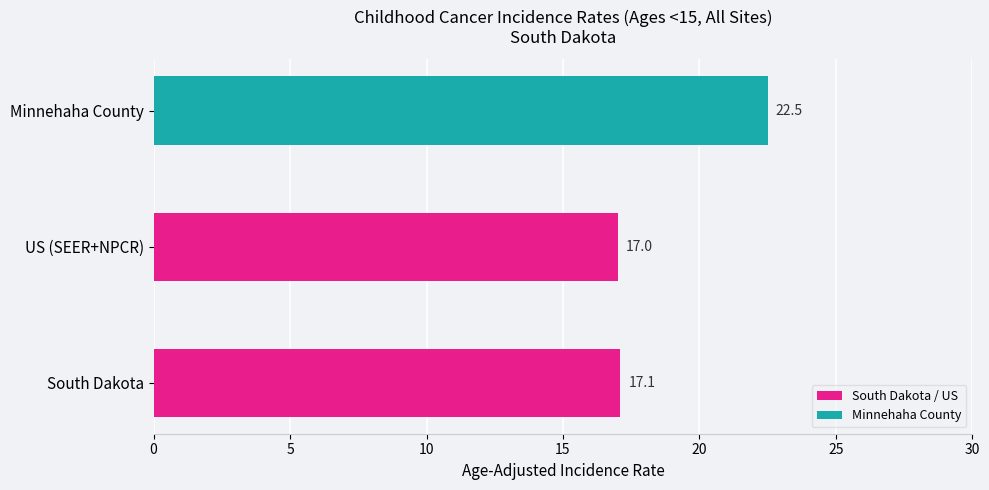

What is the change in value from South Dakota to Minnehaha County?

+5.4